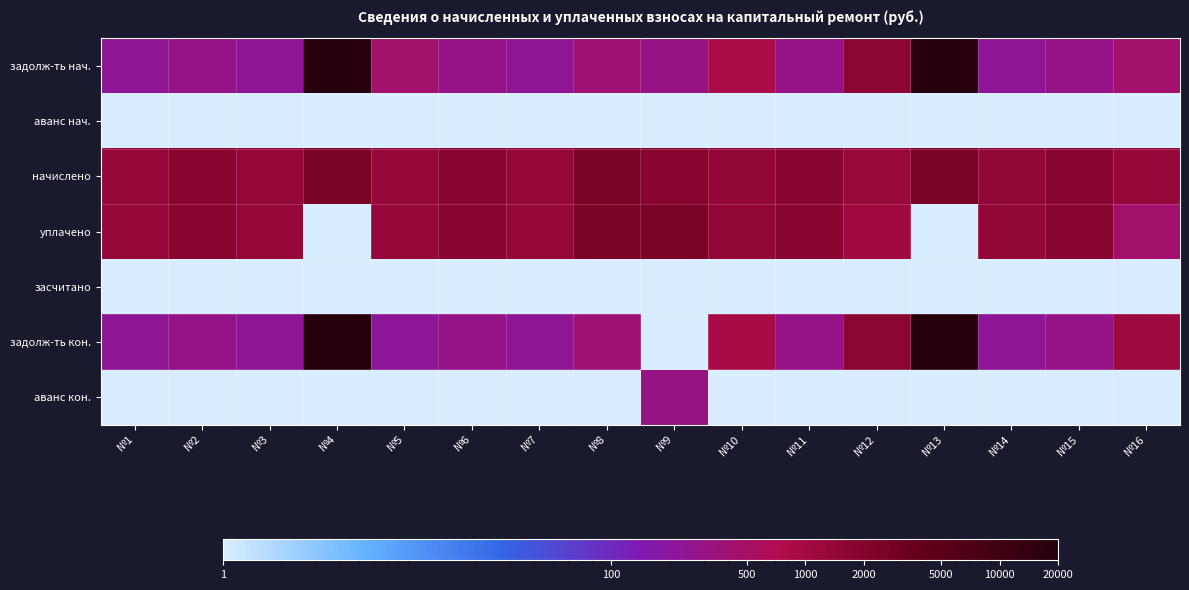

Reading left to right, transcribe all the data shown in this chart.

задолж-ть нач.: №1=229.7	№2=293.0	№3=229.0	№4=18094.5	№5=443.5	№6=284.8	№7=229.7	№8=395.9	№9=305.3	№10=868.0	№11=283.7	№12=1621.9	№13=18397.3	№14=231.8	№15=286.6	№16=443.7
аванс нач.: №1=0.1	№2=0.1	№3=0.1	№4=0.1	№5=0.1	№6=0.1	№7=0.1	№8=0.1	№9=0.1	№10=0.1	№11=0.1	№12=0.1	№13=0.1	№14=0.1	№15=0.1	№16=0.1
начислено: №1=1378.1	№2=1758.2	№3=1373.8	№4=2375.2	№5=1330.6	№6=1709.0	№7=1378.1	№8=2375.2	№9=1831.7	№10=1404.0	№11=1702.1	№12=1278.7	№13=2414.9	№14=1391.0	№15=1719.4	№16=1330.6
уплачено: №1=1378.1	№2=1758.2	№3=1373.8	№4=0.1	№5=1330.6	№6=1709.0	№7=1378.1	№8=2375.2	№9=2442.2	№10=1553.7	№11=1702.1	№12=1065.6	№13=0.1	№14=1391.0	№15=1719.4	№16=443.6
засчитано: №1=0.1	№2=0.1	№3=0.1	№4=0.1	№5=0.1	№6=0.1	№7=0.1	№8=0.1	№9=0.1	№10=0.1	№11=0.1	№12=0.1	№13=0.1	№14=0.1	№15=0.1	№16=0.1
задолж-ть кон.: №1=229.7	№2=293.0	№3=229.0	№4=19633.6	№5=221.8	№6=284.8	№7=229.7	№8=395.9	№9=0.1	№10=871.6	№11=283.7	№12=1645.0	№13=19962.1	№14=231.8	№15=286.6	№16=1117.2
аванс кон.: №1=0.1	№2=0.1	№3=0.1	№4=0.1	№5=0.1	№6=0.1	№7=0.1	№8=0.1	№9=305.3	№10=0.1	№11=0.1	№12=0.1	№13=0.1	№14=0.1	№15=0.1	№16=0.1